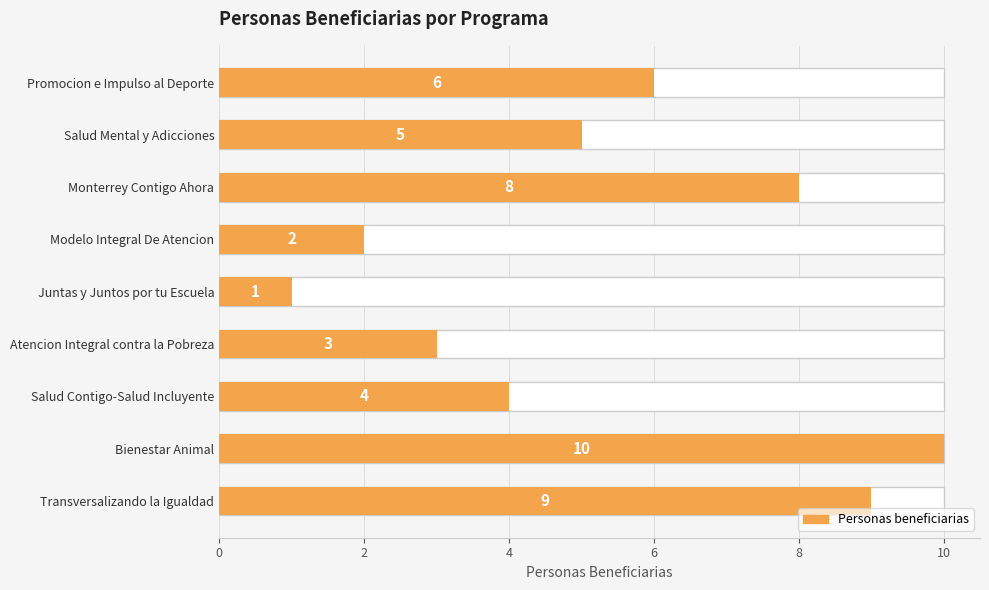

What is the value of the 1st bar from the left?

6